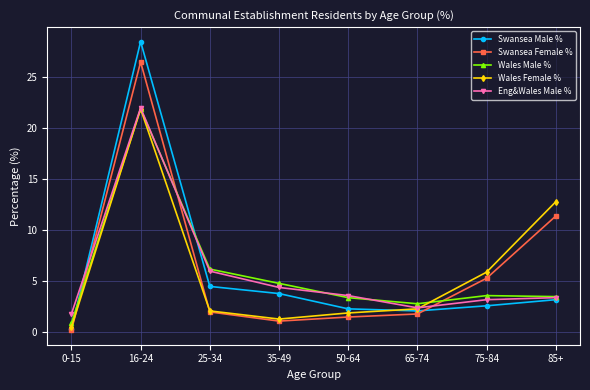

What is the average value of the Swansea Male % series?

5.9